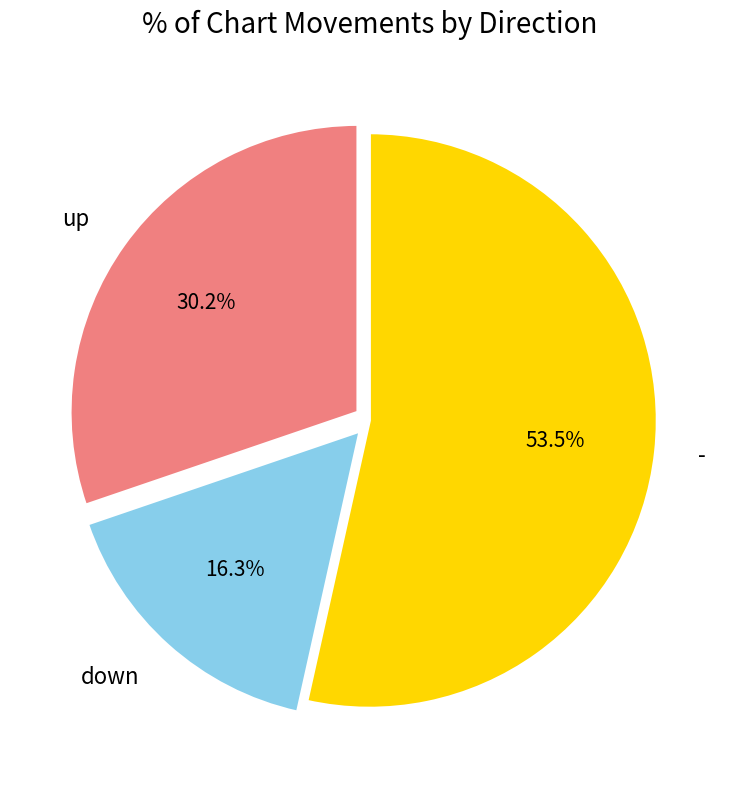

Is it true that up is 37% of the pie?

False